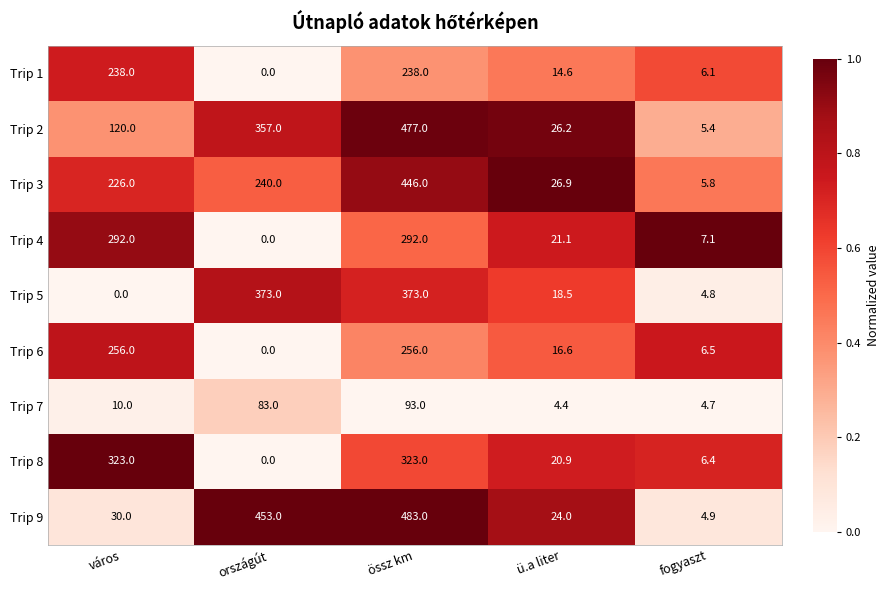

What is the total value across all series at ü.a liter?

173.2